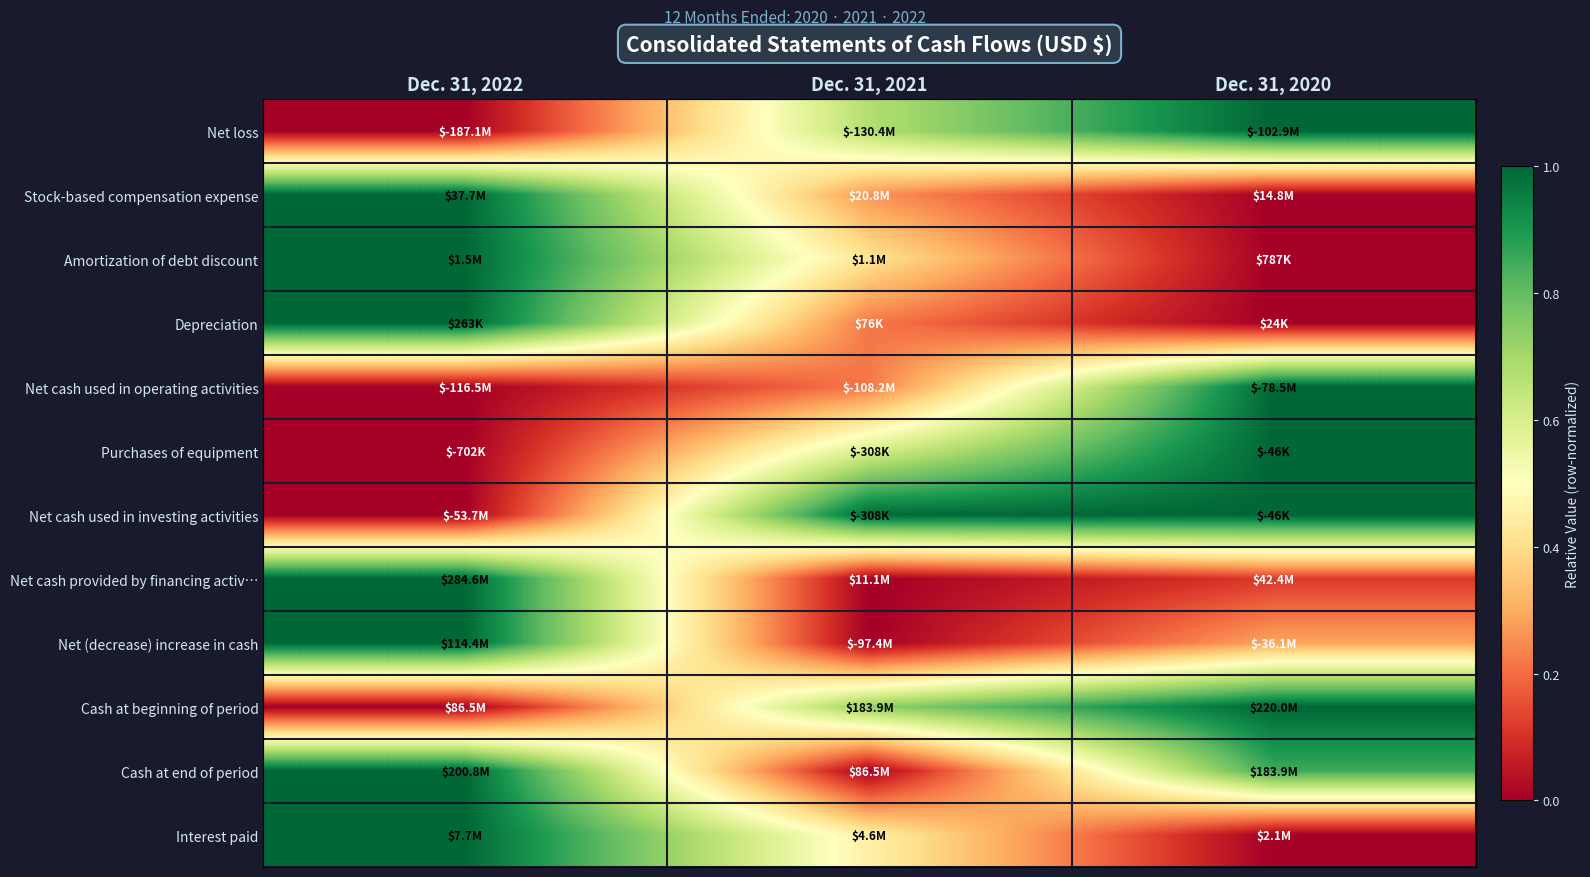

At which category is the sum across all series the highest?

Dec. 31, 2022